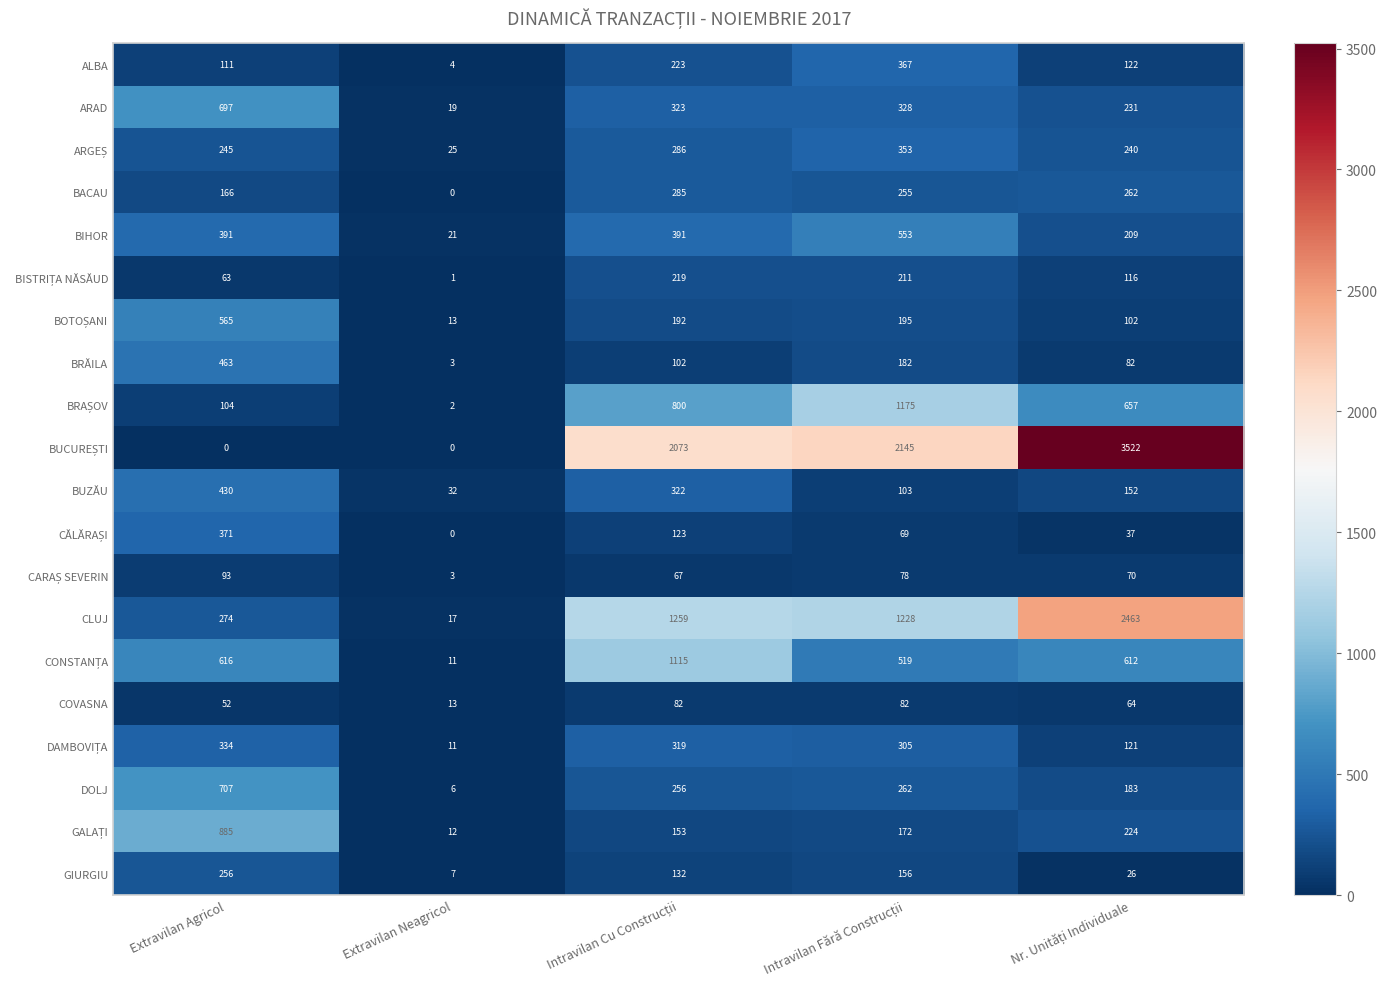

What is the minimum value for ARAD?

19